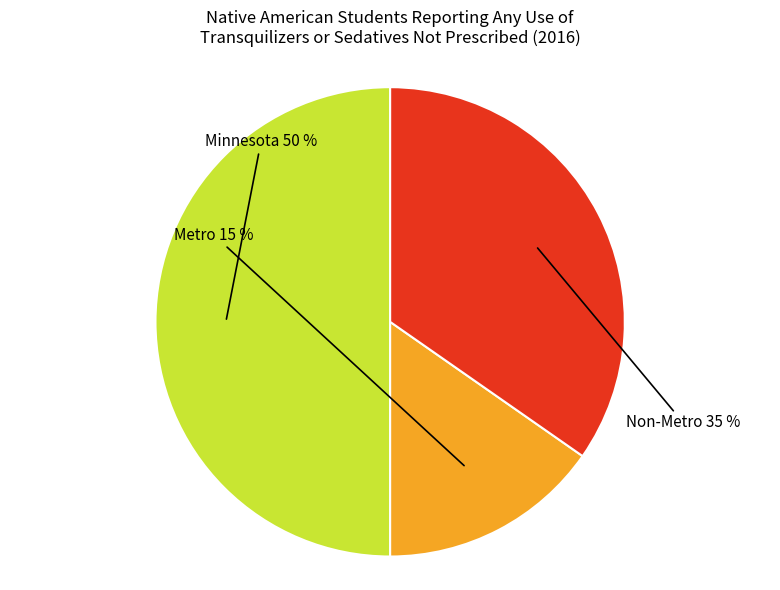

To the nearest percent, what is the average slice percentage?

33%